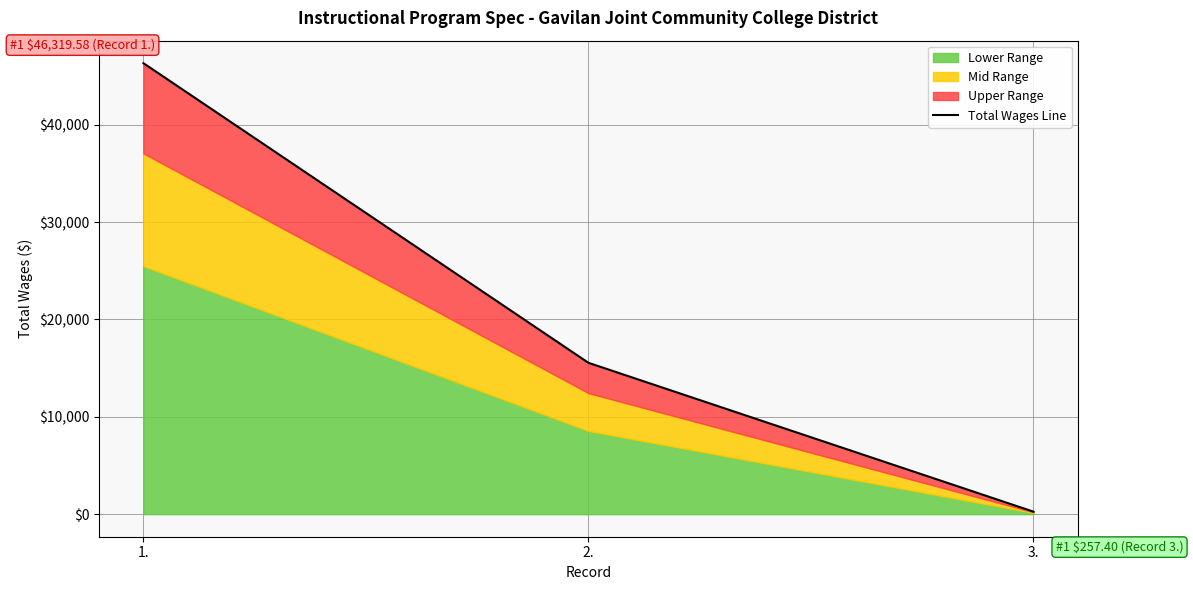

What is the difference between the values at 3. and 1.?

46062.2